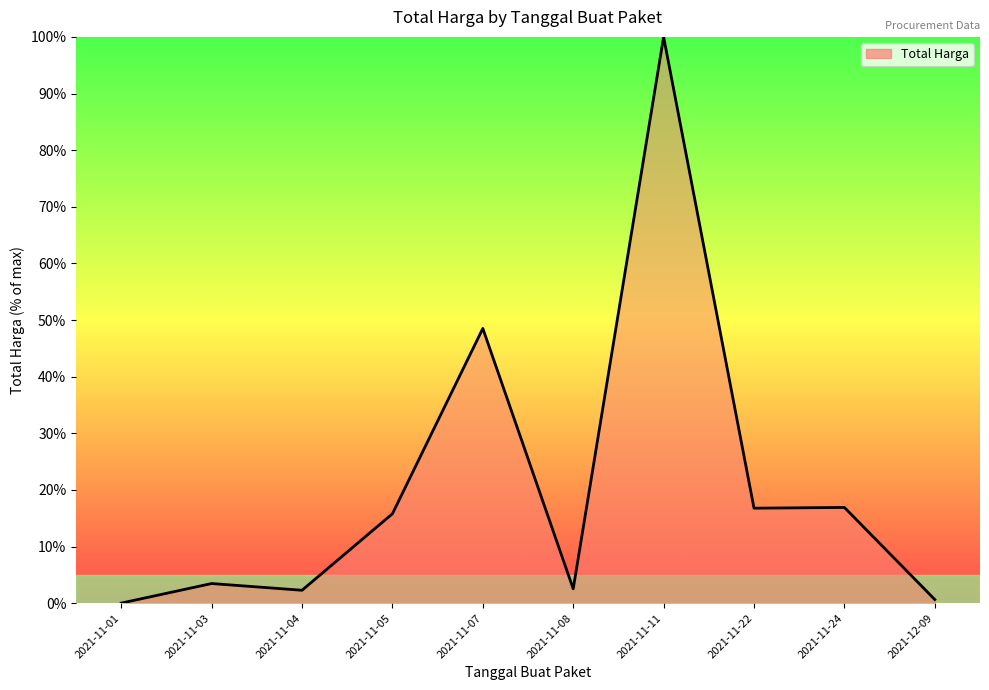

What position from the left is 2021-12-09?

10